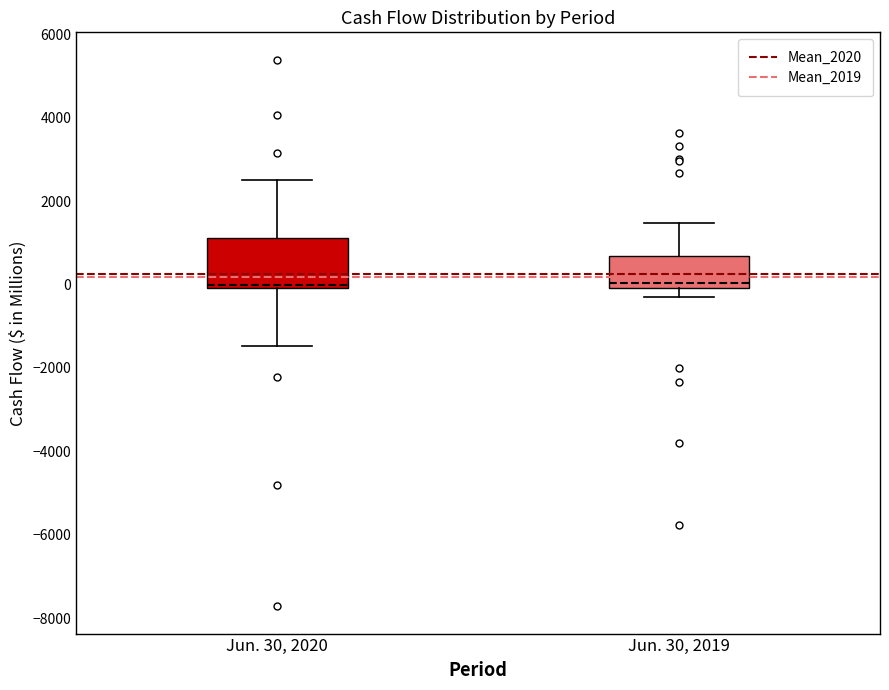

Where does the upper whisker of the box for Jun. 30, 2020 end on the y-axis? The values are not printed on the chart, so give them approximately, as read against the axis.

2600